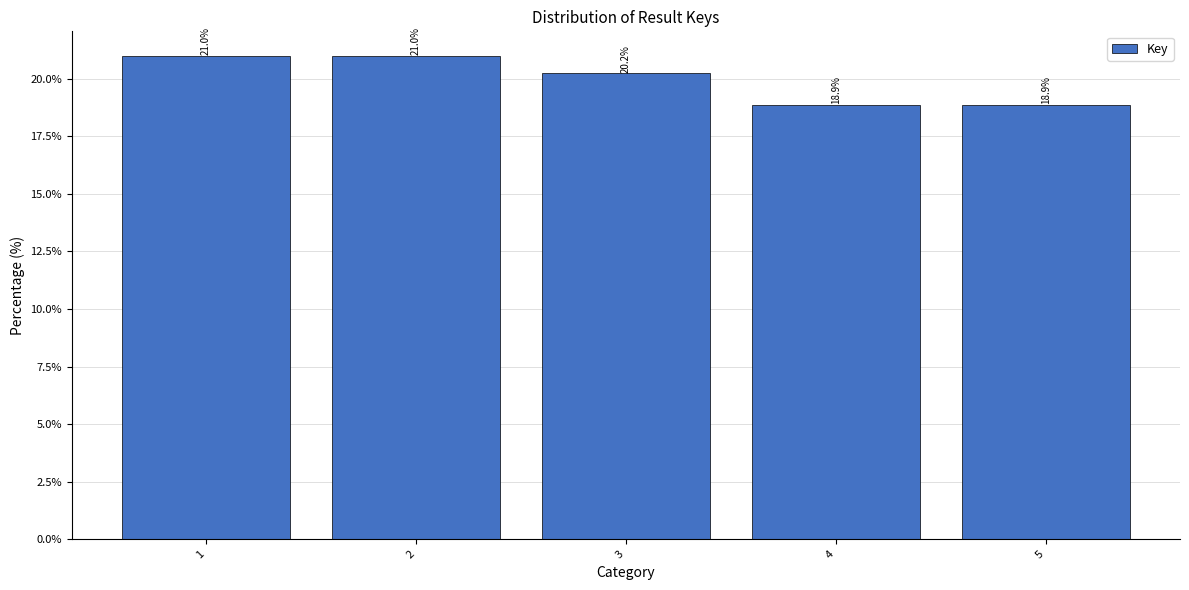

What value does the data have at 1?

21.0